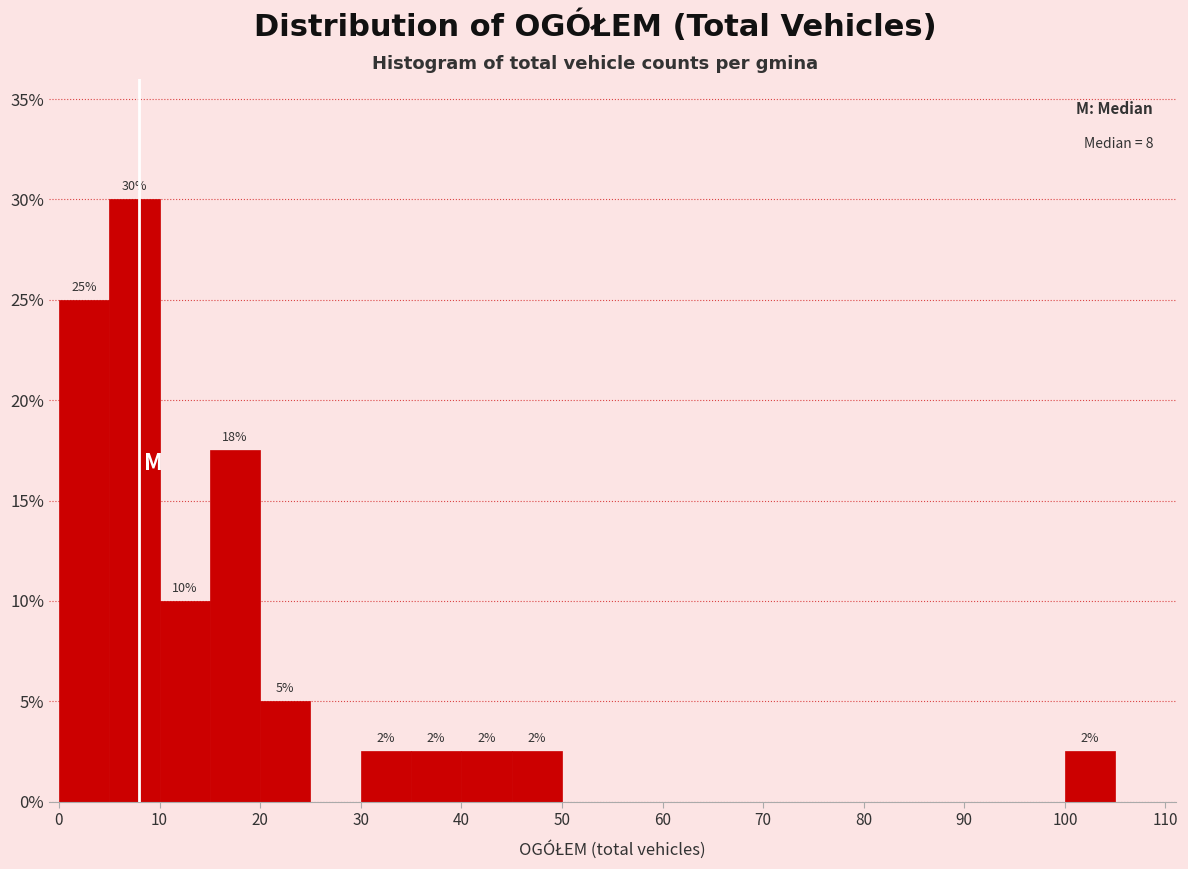

Over which range of the x-axis is the bar tallest?

5 to 10